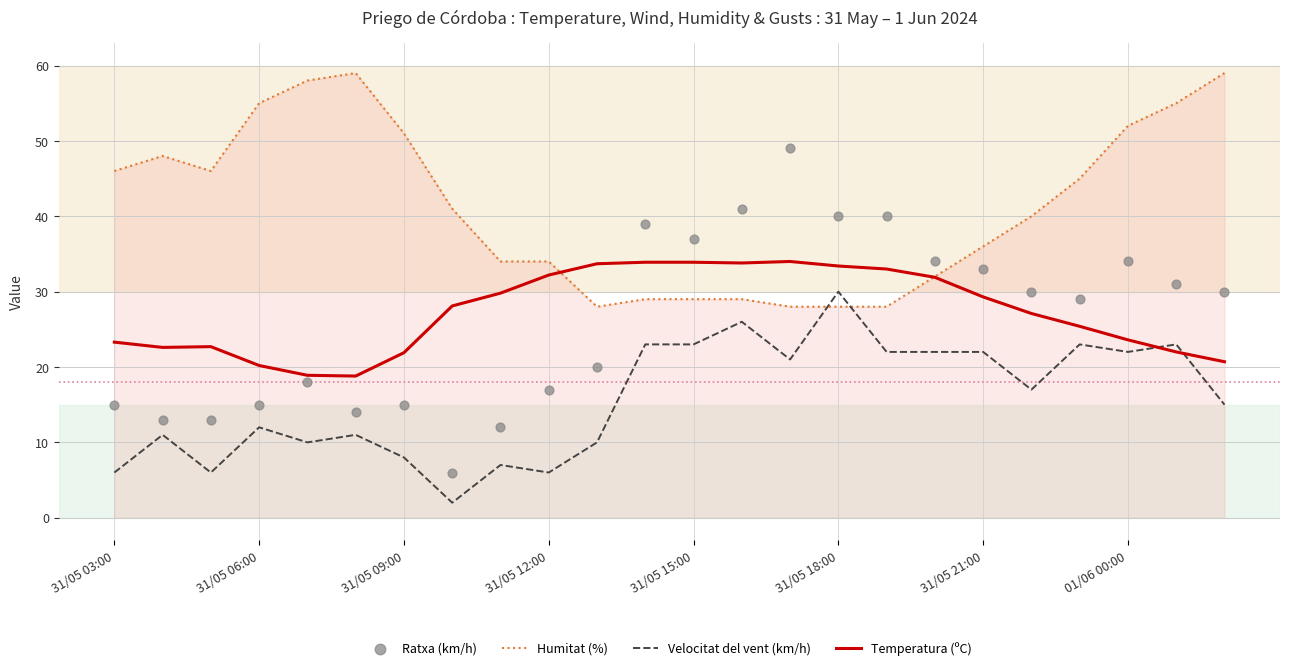

Is the value of Velocitat del vent (km/h) at 01/06 00:00 greater than the value of Humitat (%) at 31/05 12:00?

No